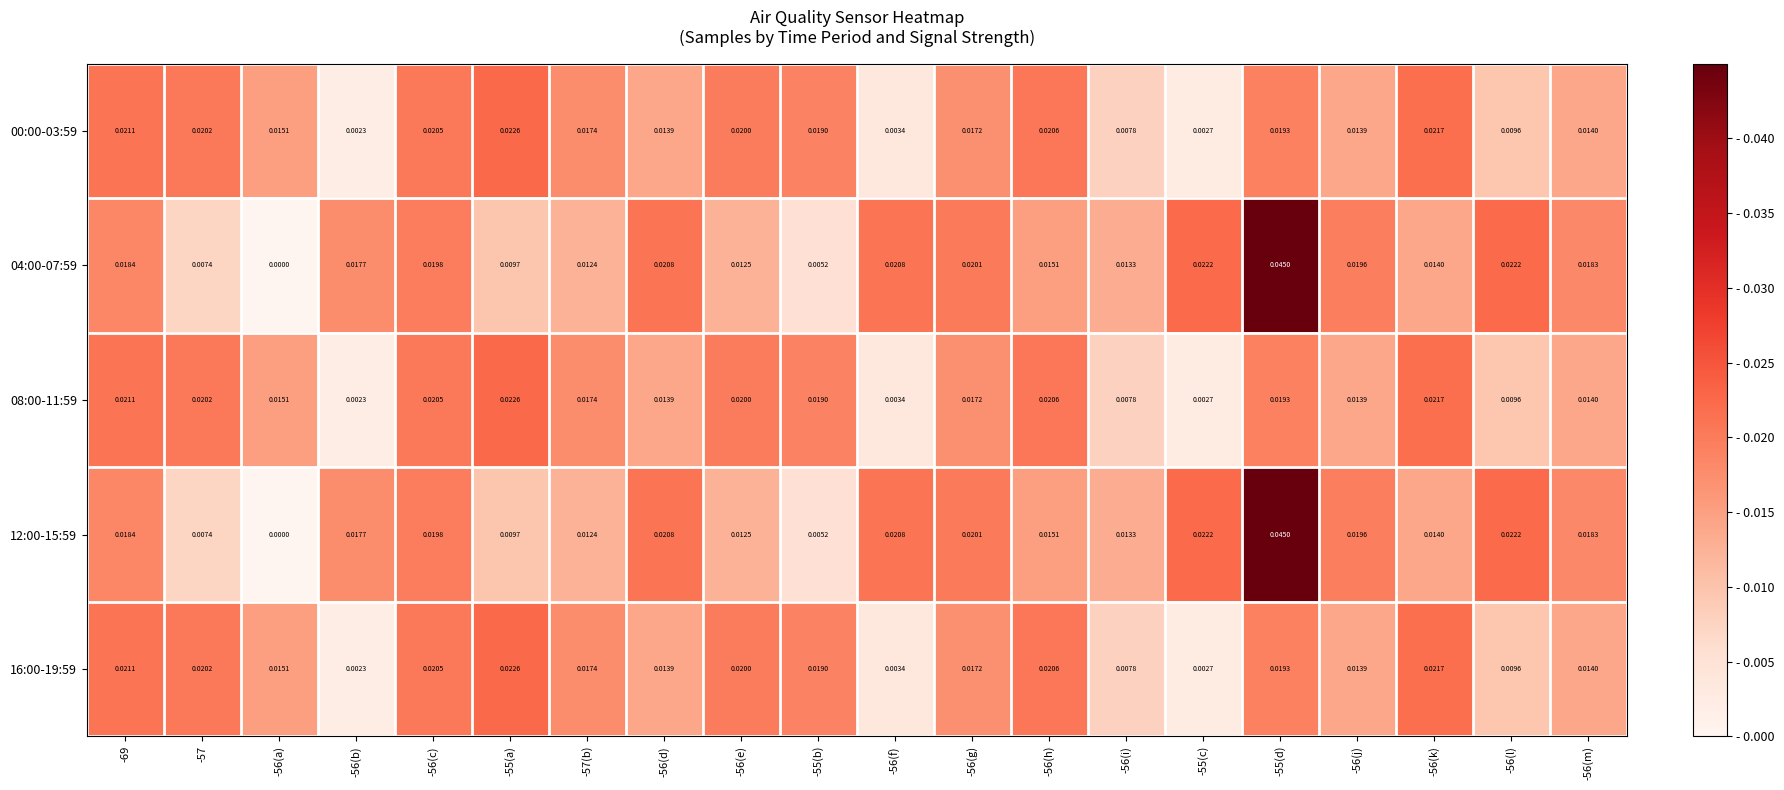

Is the value of 12:00-15:59 at -56(i) greater than the value of 08:00-11:59 at -56(h)?

No